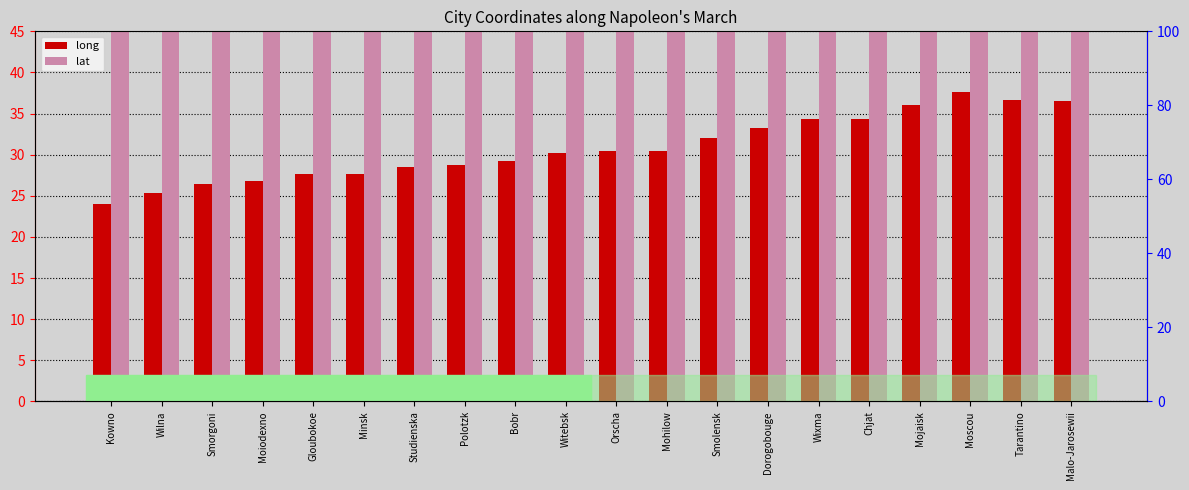

Is the value of long at Dorogobouge greater than the value of lat at Bobr?

No